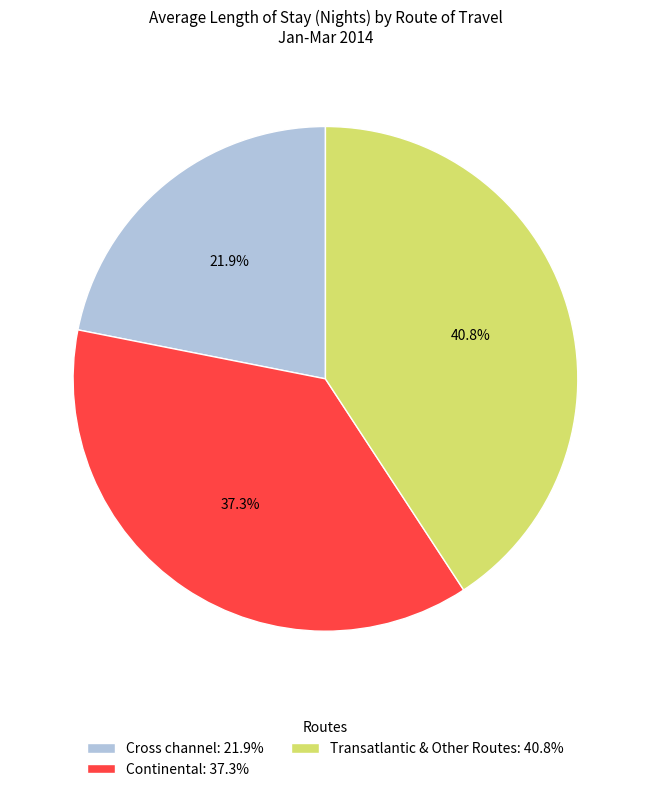

To the nearest percent, what is the difference between the Cross channel and Continental slice percentages?

15%